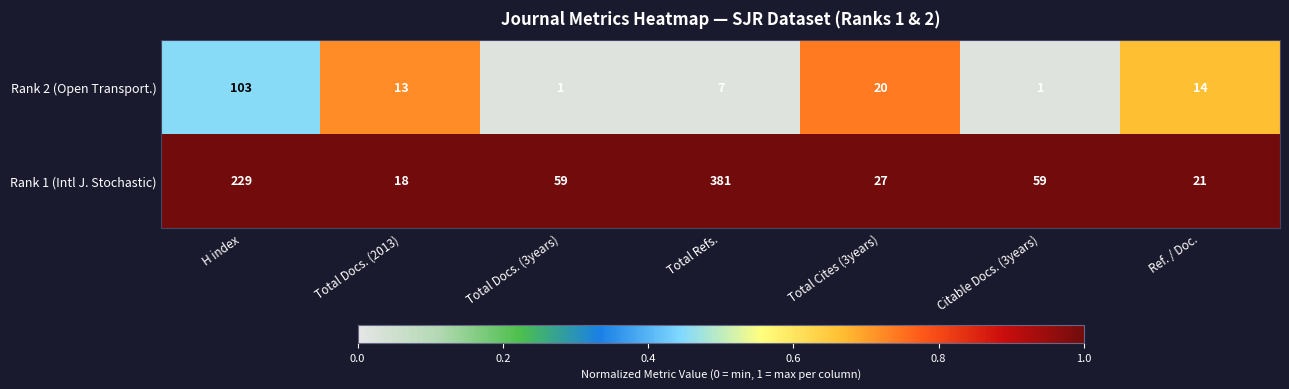

At which category is the sum across all series the highest?

Total Refs.